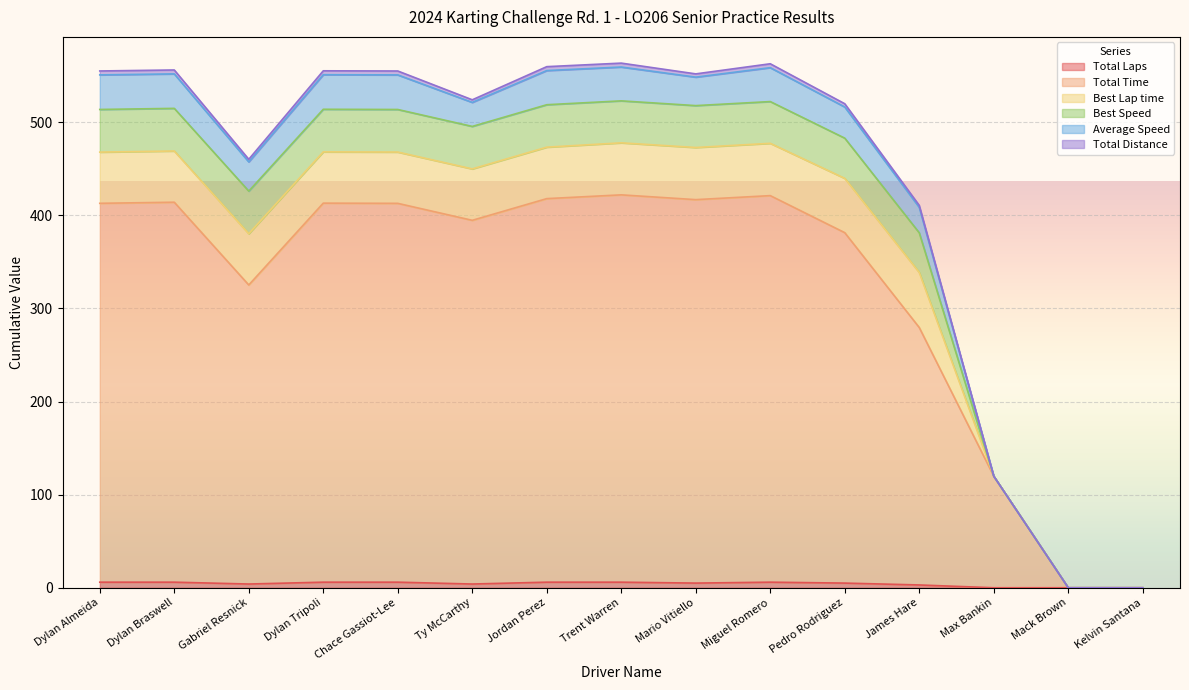

Read the Best Speed value at Trent Warren.

45.1